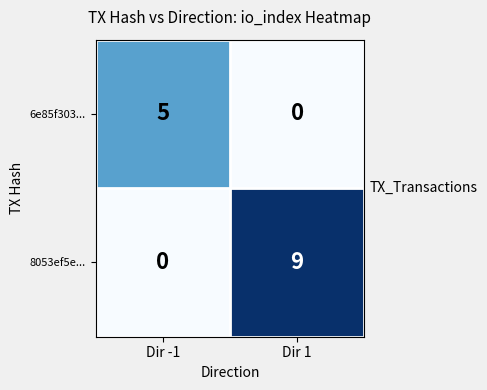

What is the difference between the 6e85f303... values at Dir 1 and Dir -1?

5